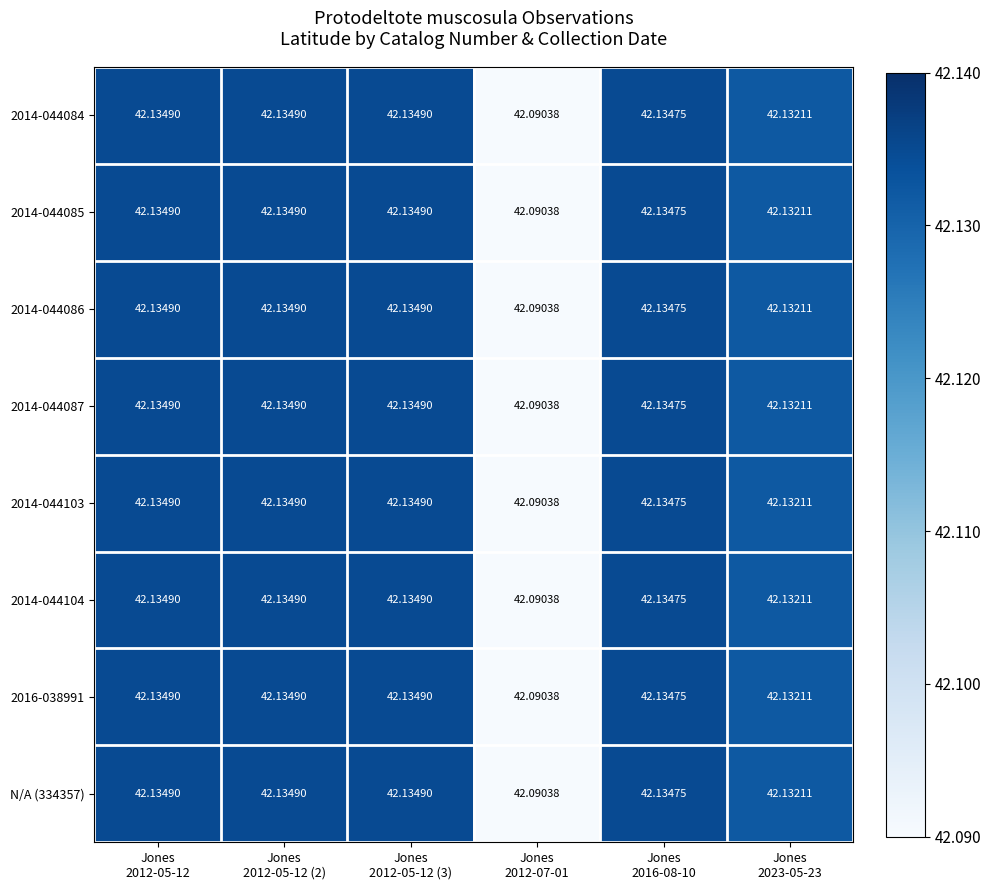

How many data points does each series have?

6